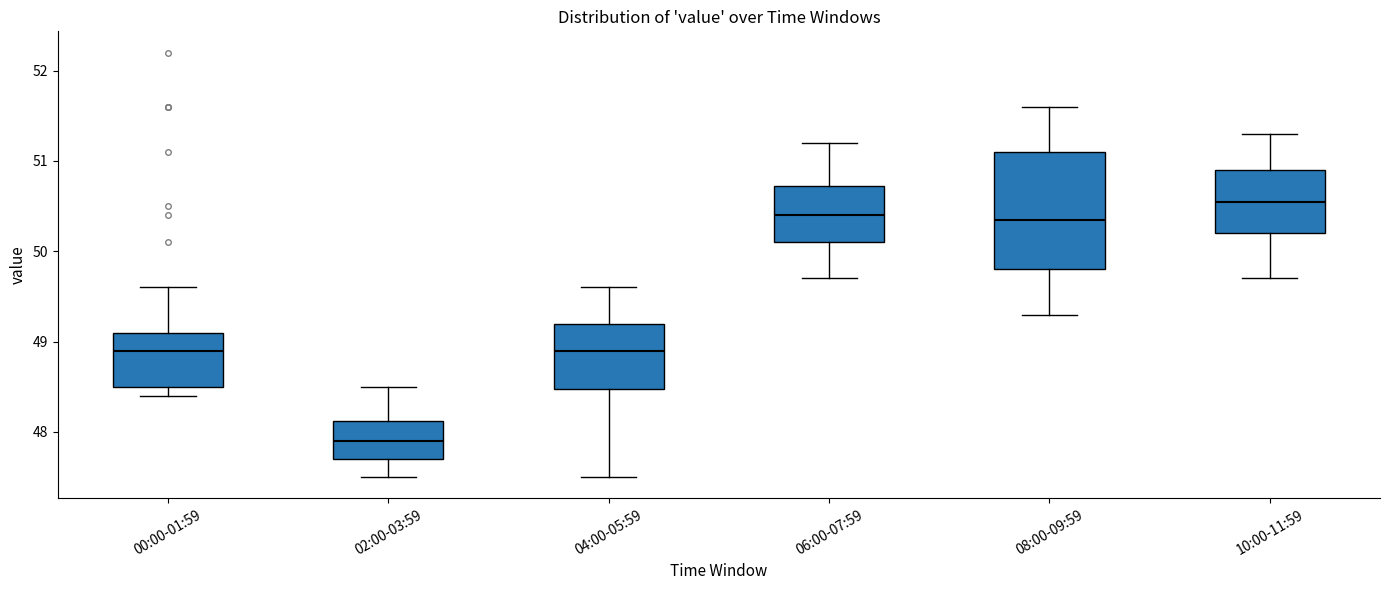

Which box has the highest median line?

10:00-11:59